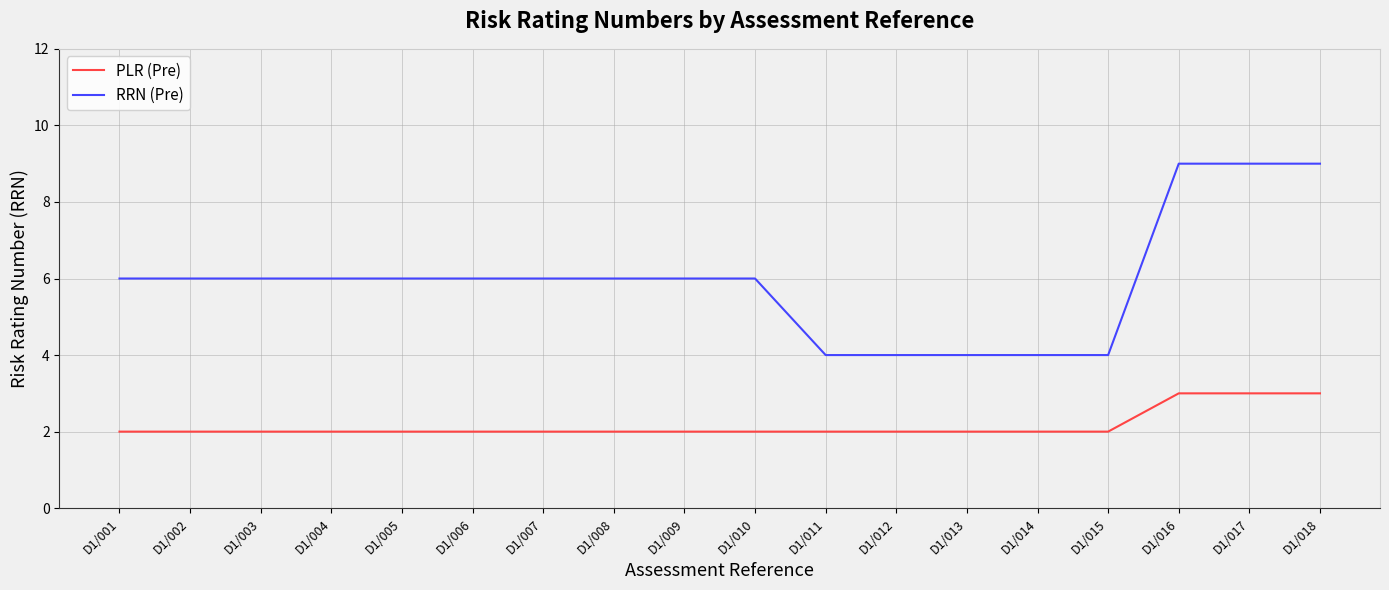

What is the sum of the RRN (Pre) values at D1/005 and D1/009?

12